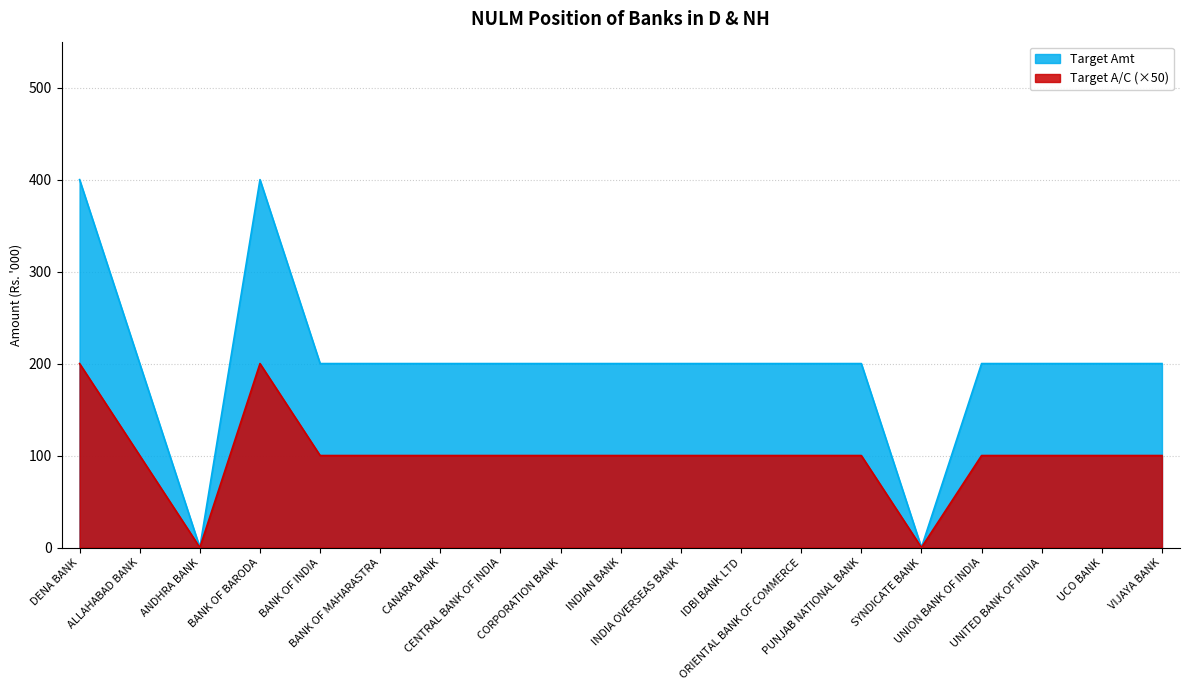

True or false: Target Amt has a value of 265 at CORPORATION BANK.

False